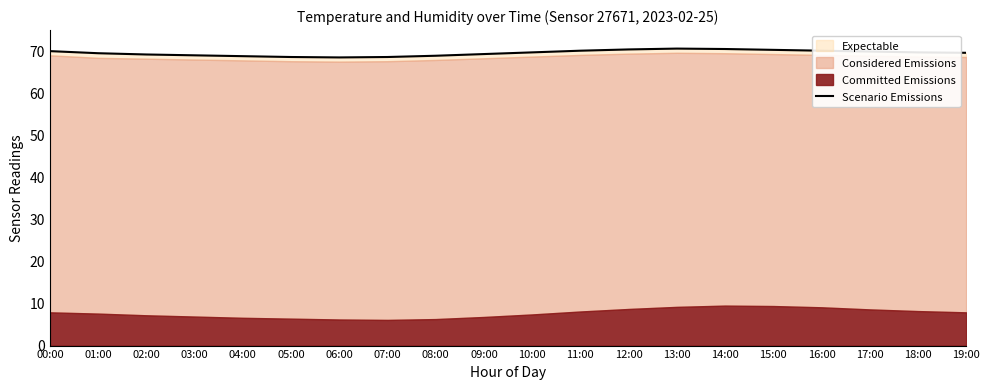

How many points are higher than both their immediate neighbors (excluding endpoints)?

1